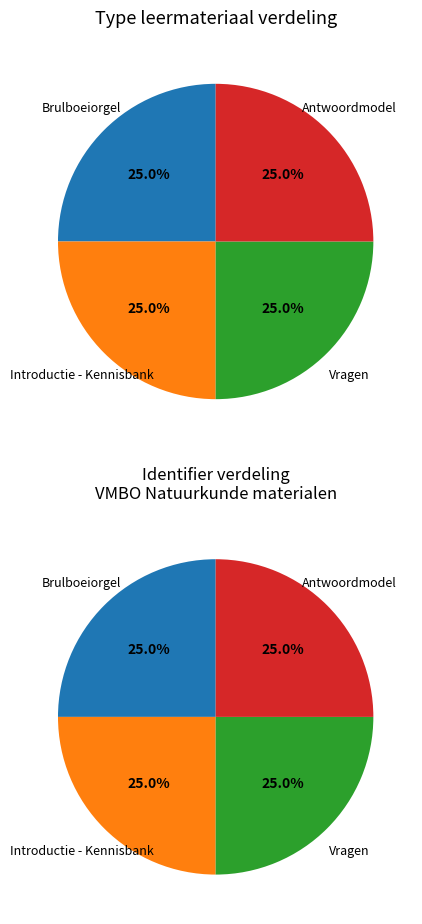

Count the number of slices in the pie.

4